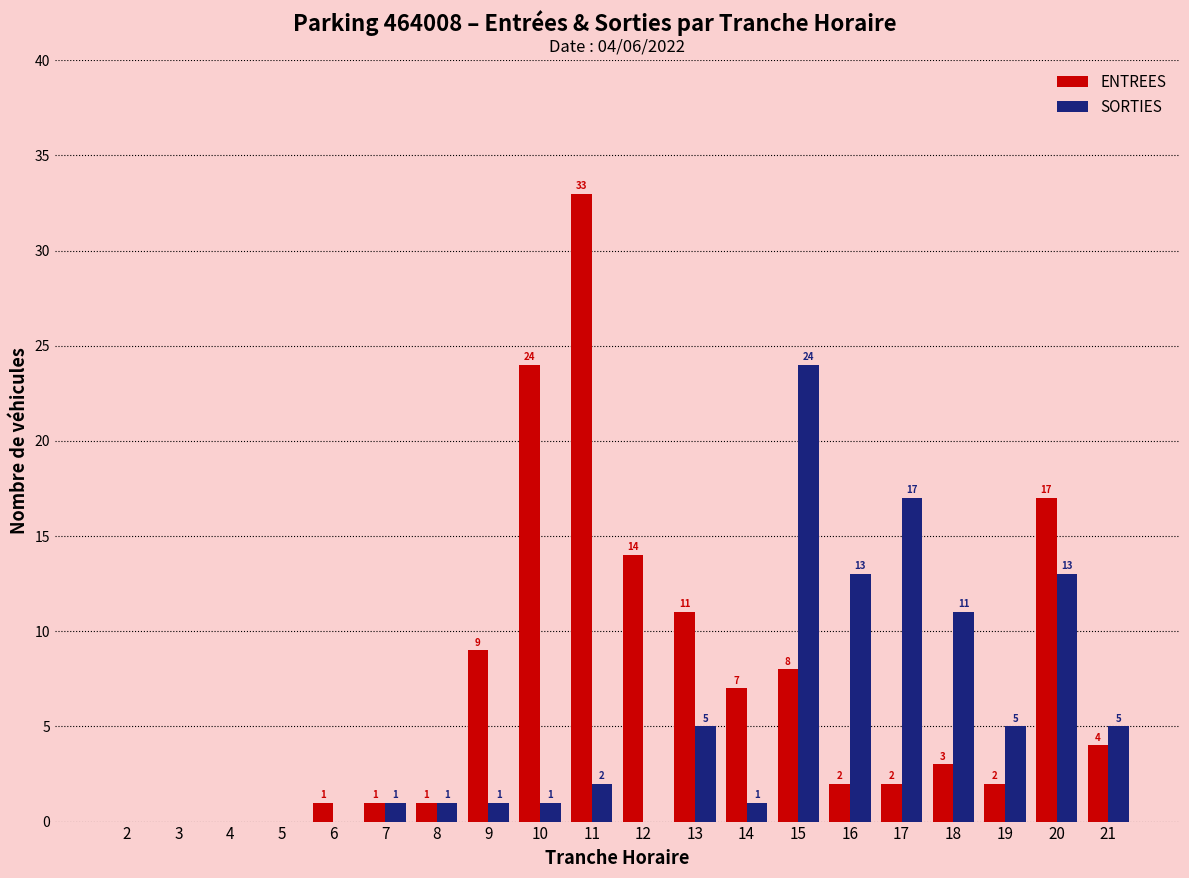

Are the bars horizontal?

No